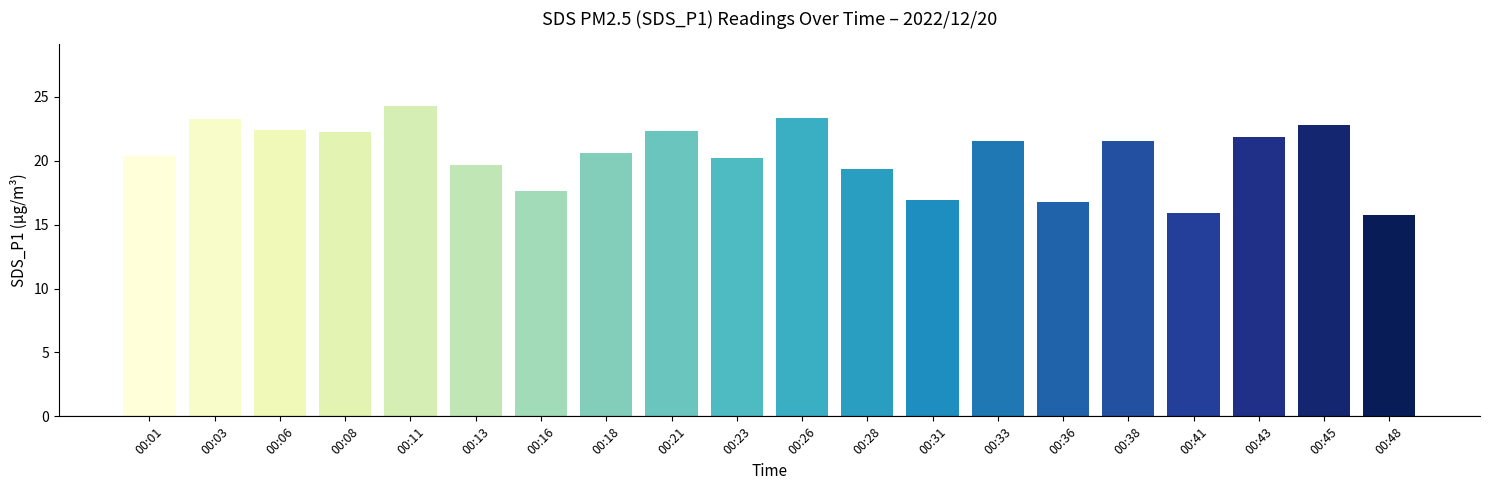

What is the smallest value displayed?

15.8